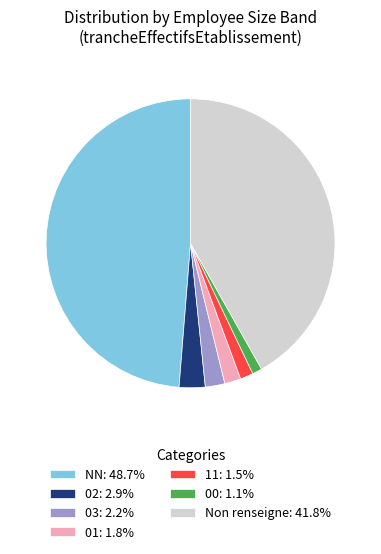

What is the ratio of the value at Non renseigne: 41.8% to the value at NN: 48.7%?

0.9